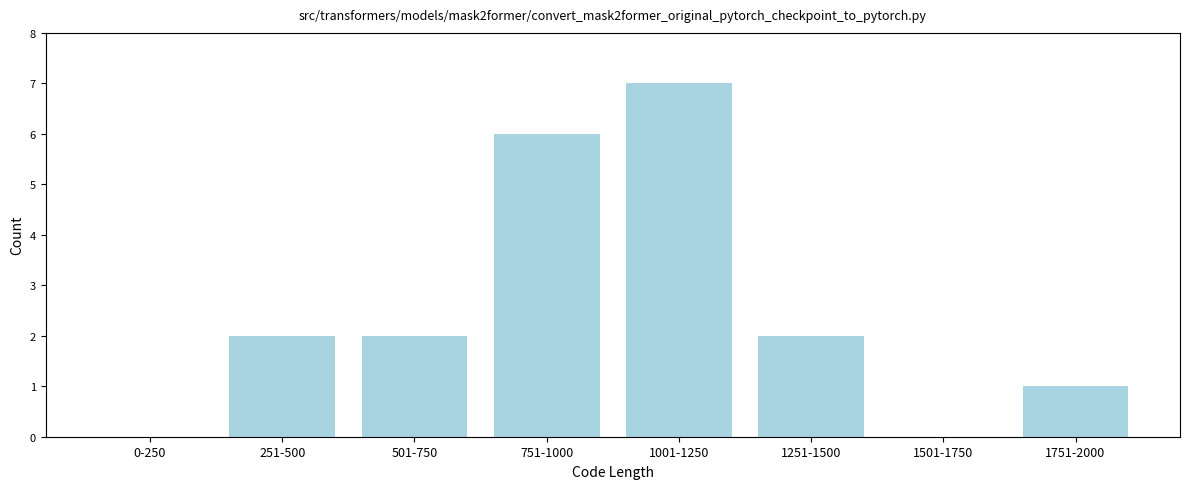

Reading right to left, extract all data points from this chart.

1751-2000=1	1501-1750=0	1251-1500=2	1001-1250=7	751-1000=6	501-750=2	251-500=2	0-250=0